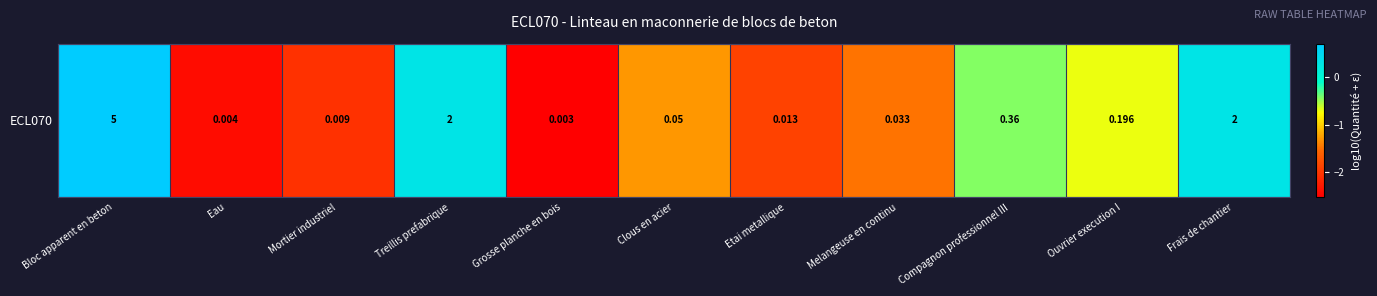

Count the number of categories in the chart.

11